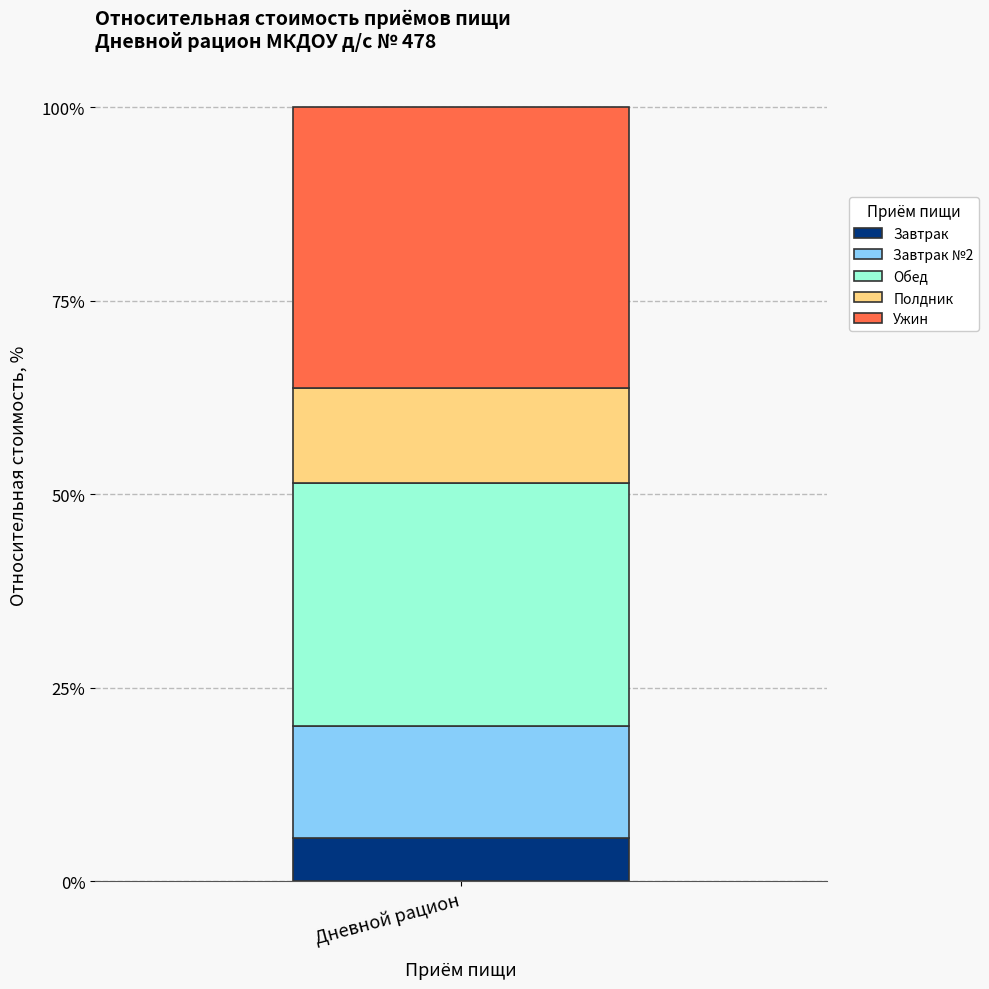

What is the lowest value of the Завтрак series?

5.6